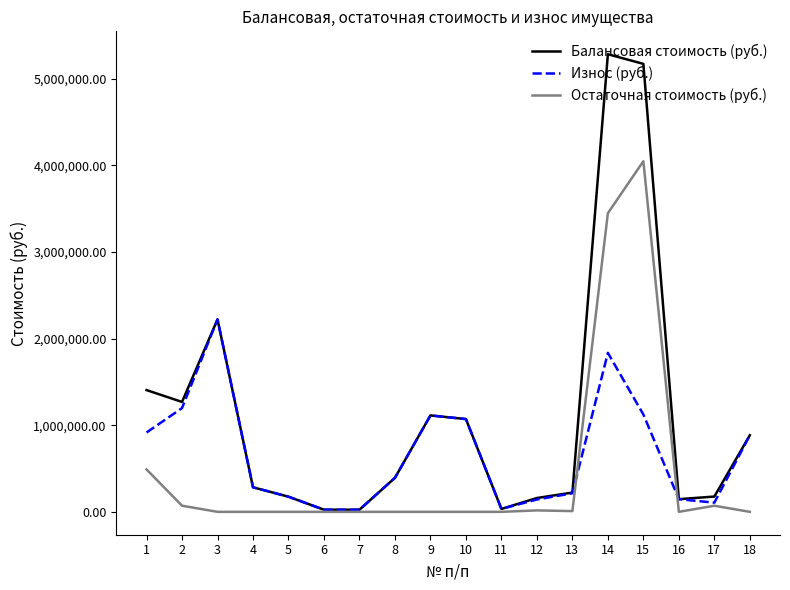

List the series in order of their overall mean, lowest first.

Остаточная стоимость (руб.), Износ (руб.), Балансовая стоимость (руб.)